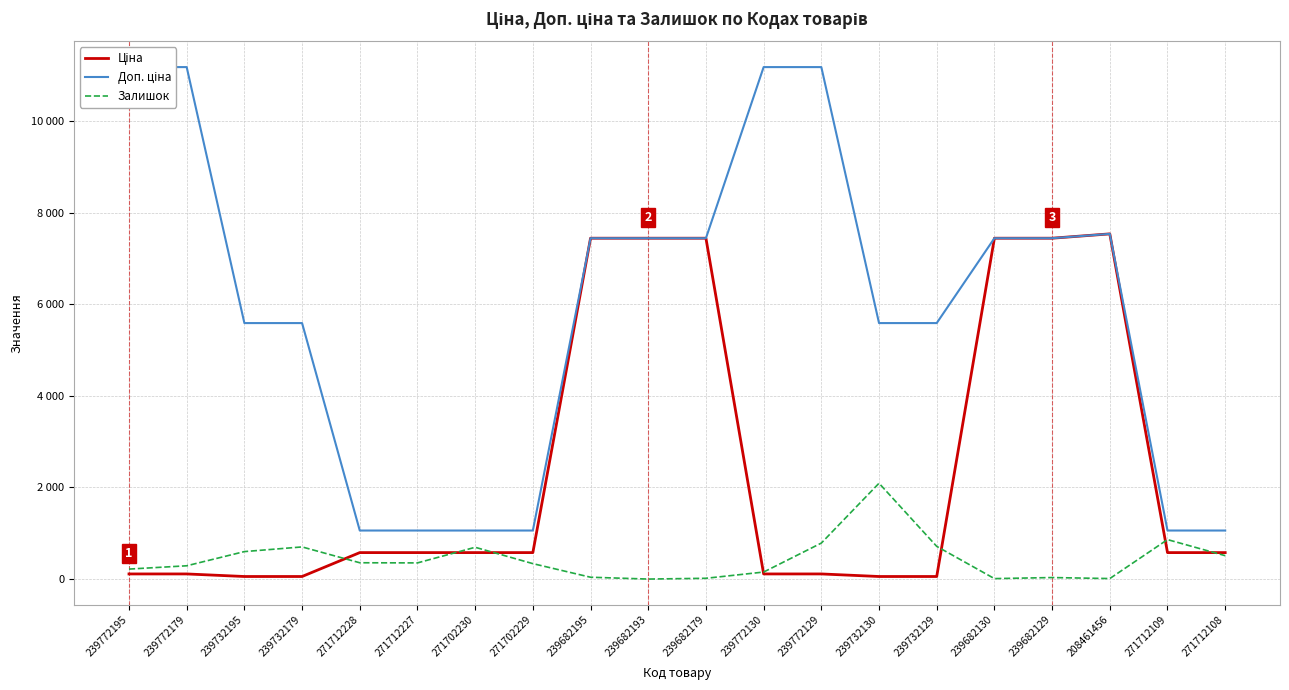

Count the number of data series in this chart.

3